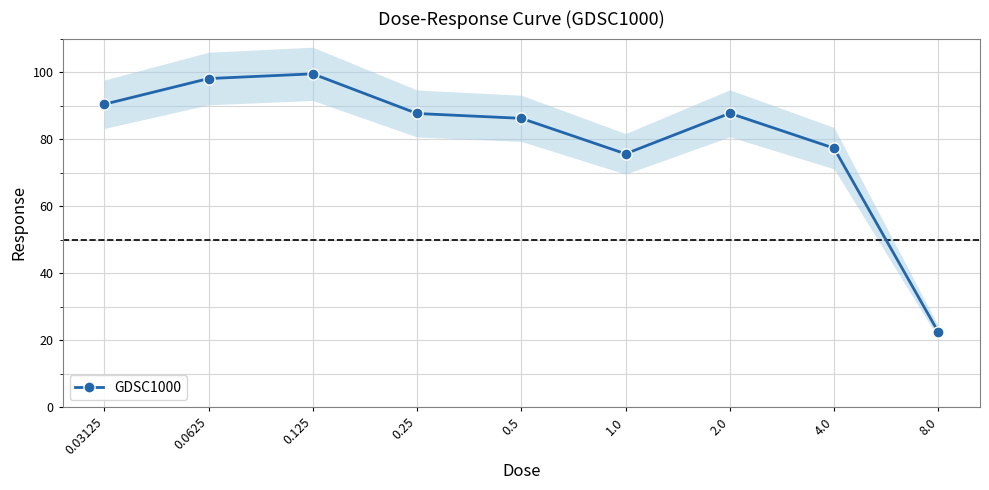

How many values exceed 87?

5